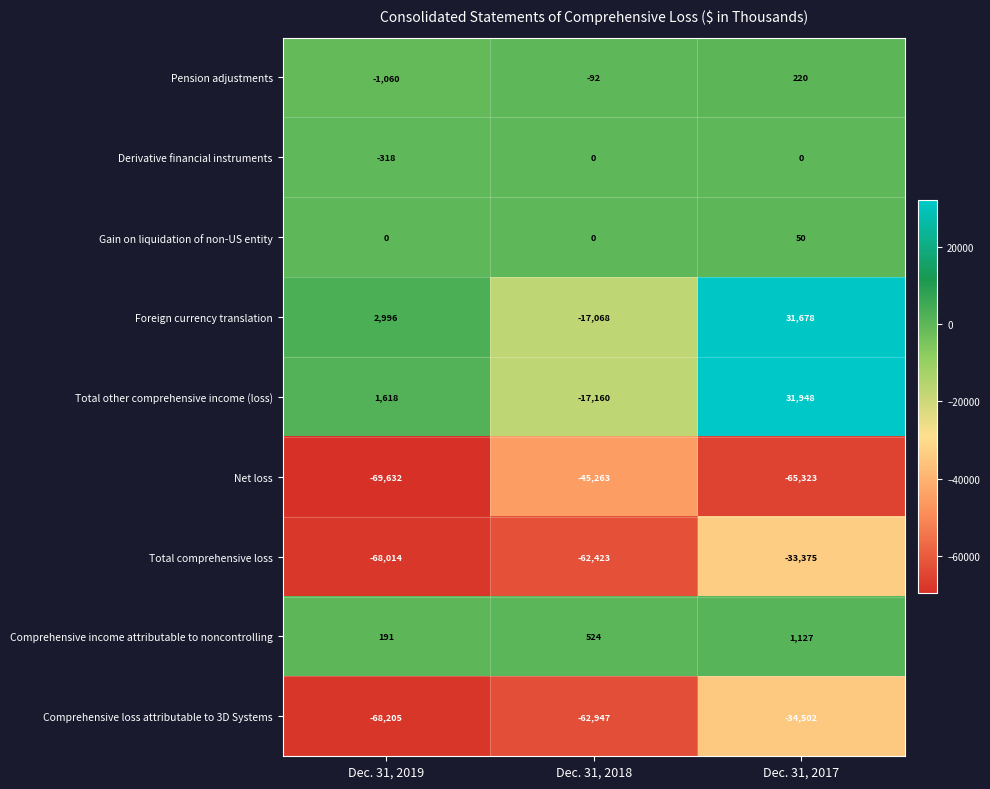

How many distinct data groups are displayed?

9